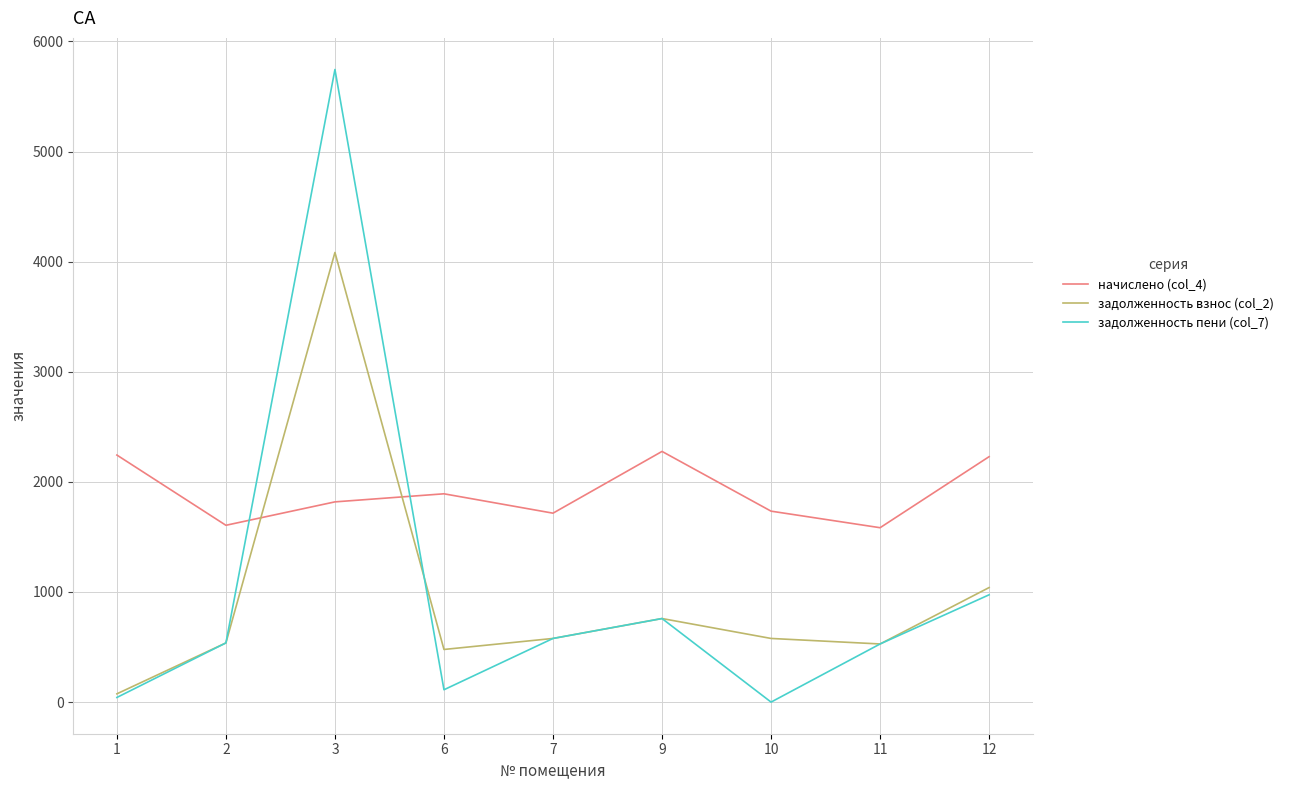

What is the difference between the second highest and minimum values in the начислено (col_4) series?

659.9